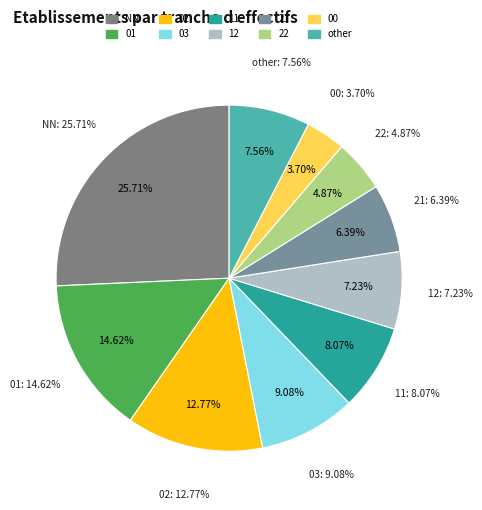

To the nearest percent, what is the average slice percentage?

10%